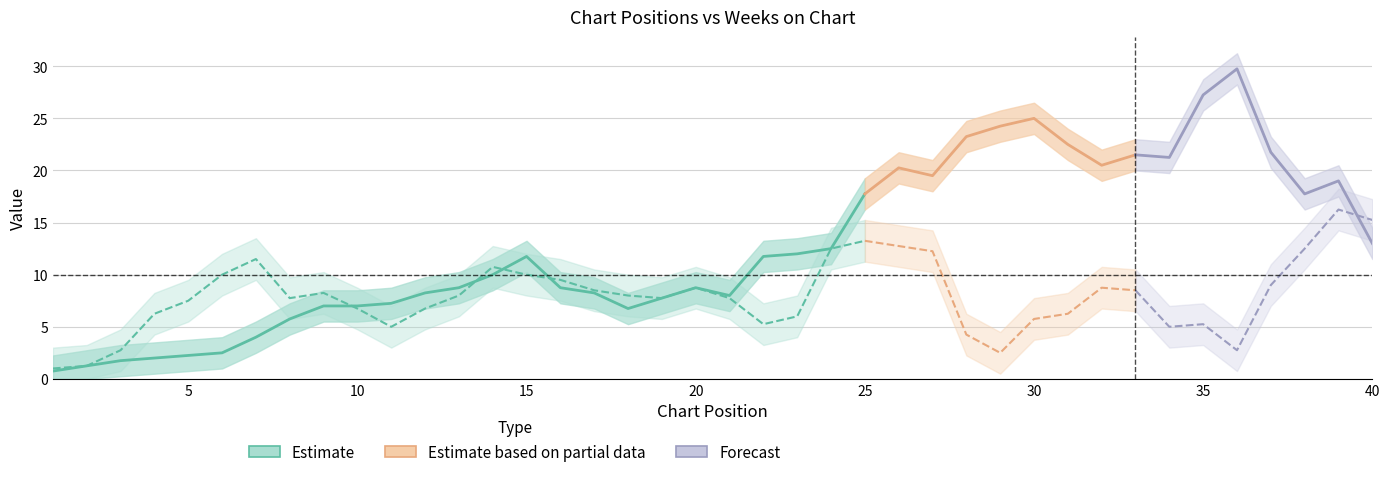

True or false: Peak Position has more than 0 points higher than both neighbors.

True